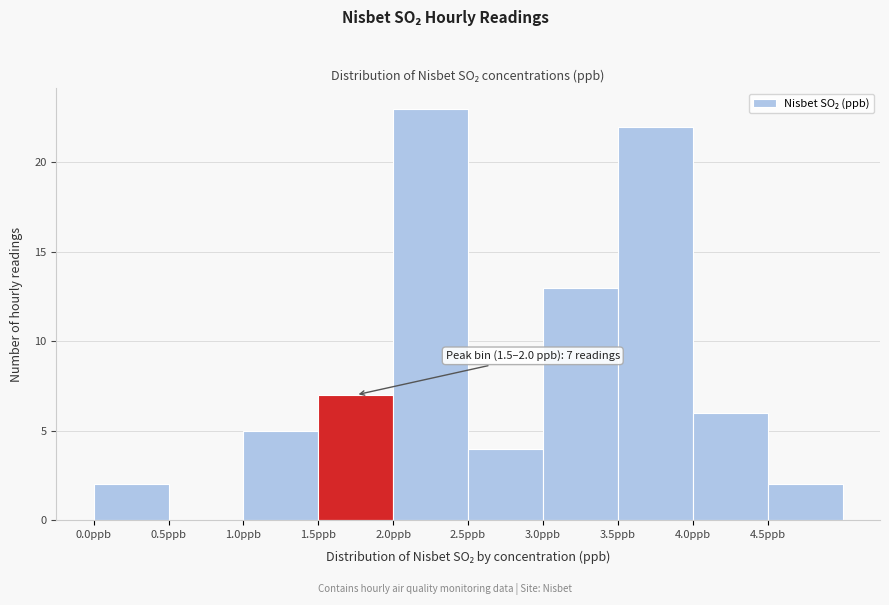

Over which range of the x-axis is the bar tallest?

2.0 to 2.5